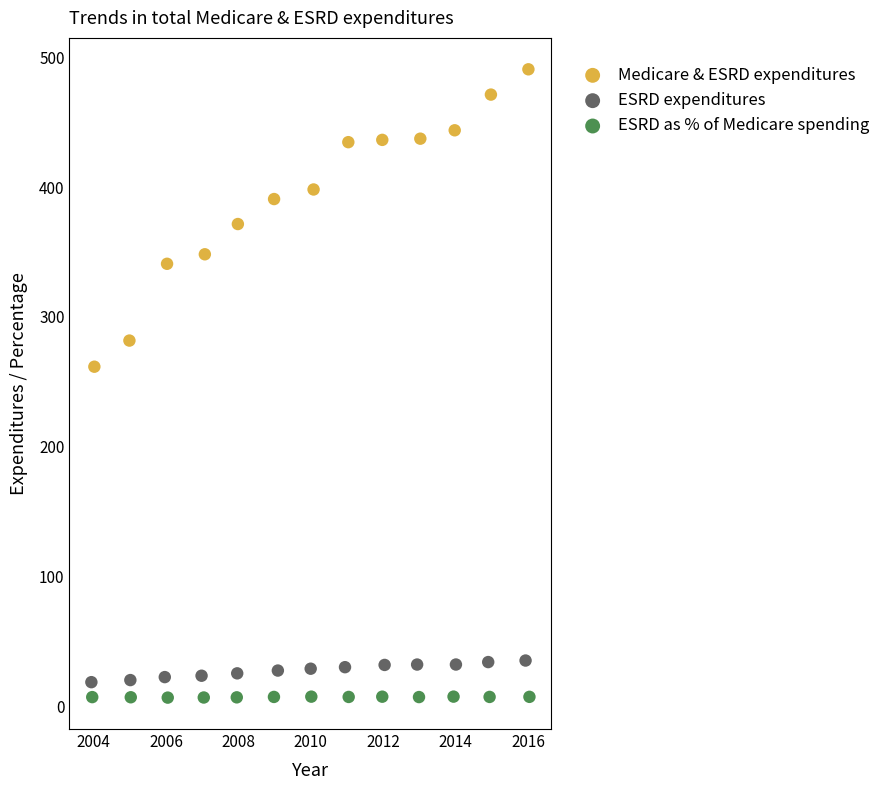

Which series has the widest spread of Y values?

Medicare & ESRD expenditures